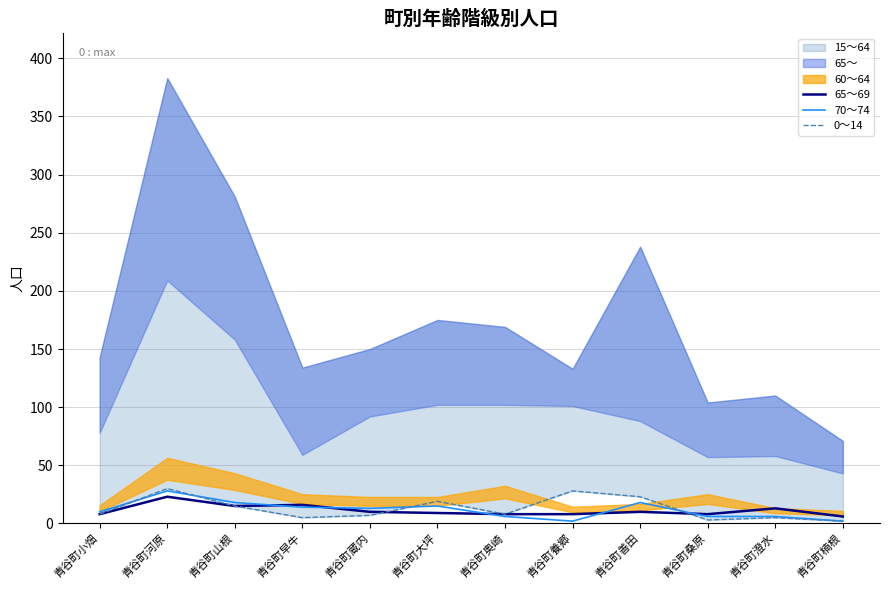

What is the difference between the maximum and minimum values in the 70～74 series?

26